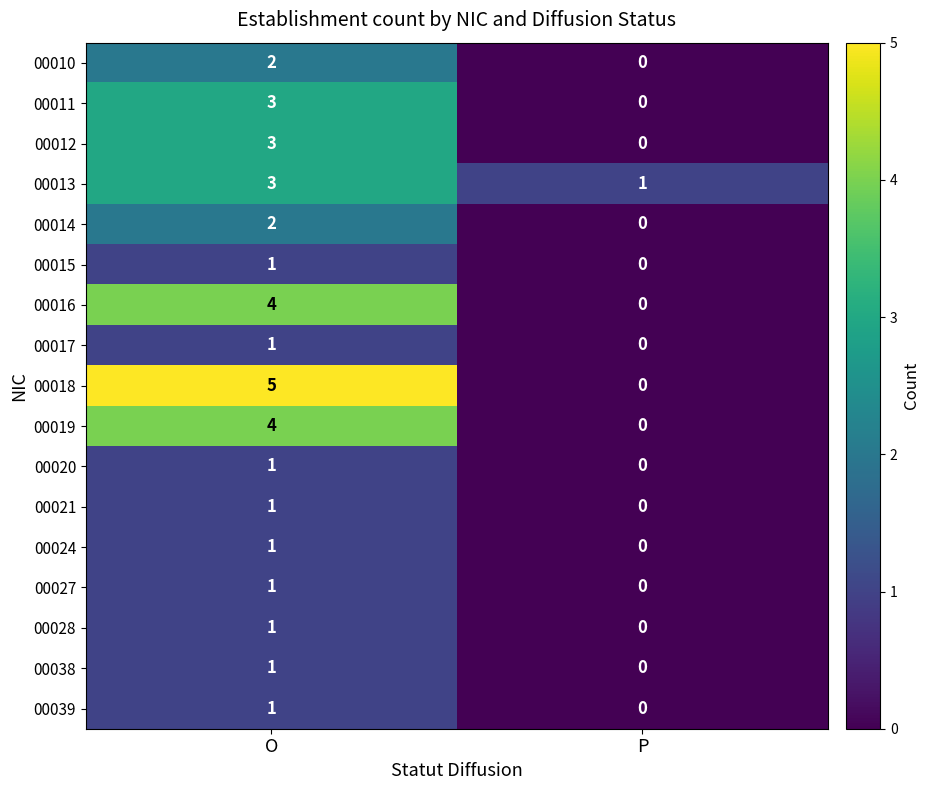

Where is 00020 nearest to the value 0?

P